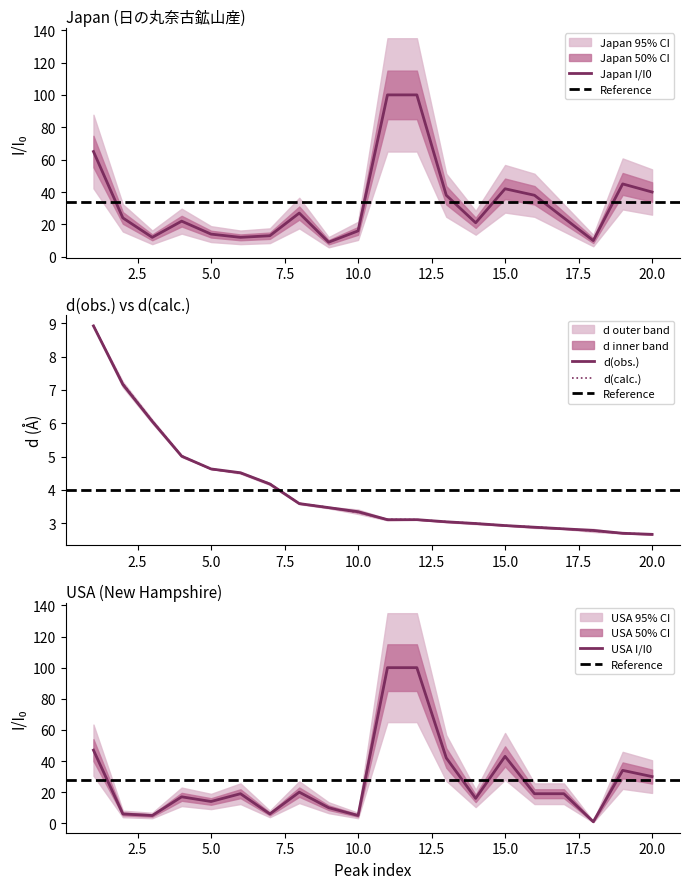

List the labels in order of USA_I value, largest first.

11, 12, 1, 15, 13, 19, 20, 8, 6, 16, 17, 4, 14, 5, 9, 2, 7, 3, 10, 18